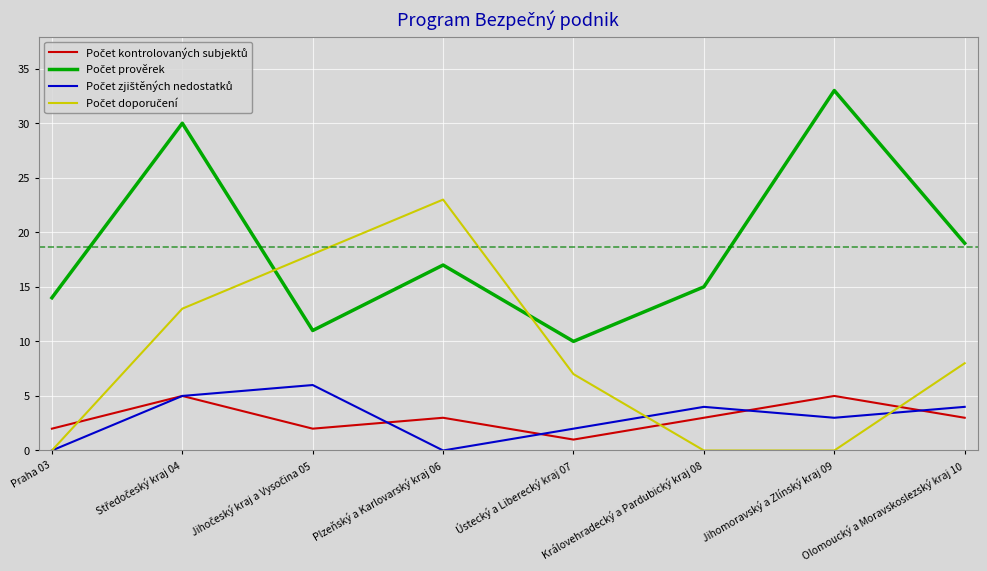

What position from the right is Jihomoravský a Zlínský kraj 09?

2